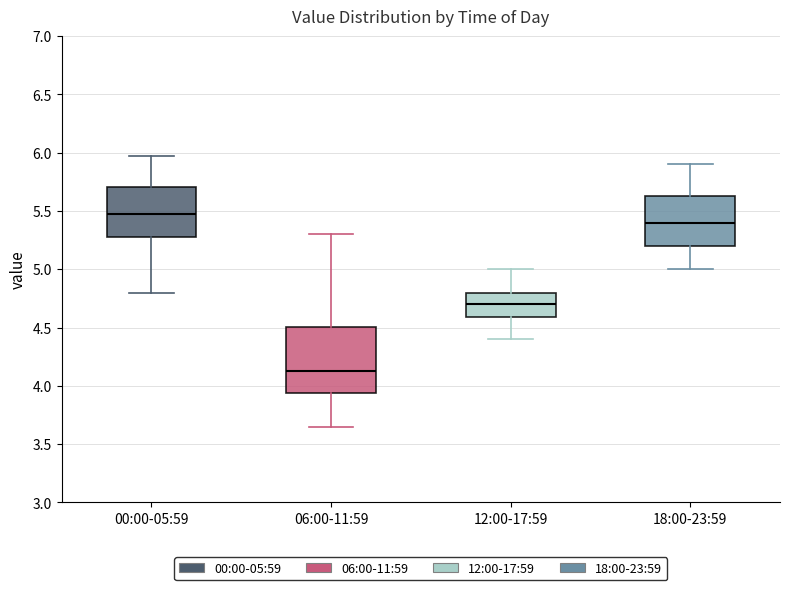

Comparing the boxes themselves (not the whiskers), which one is the tallest?

06:00-11:59